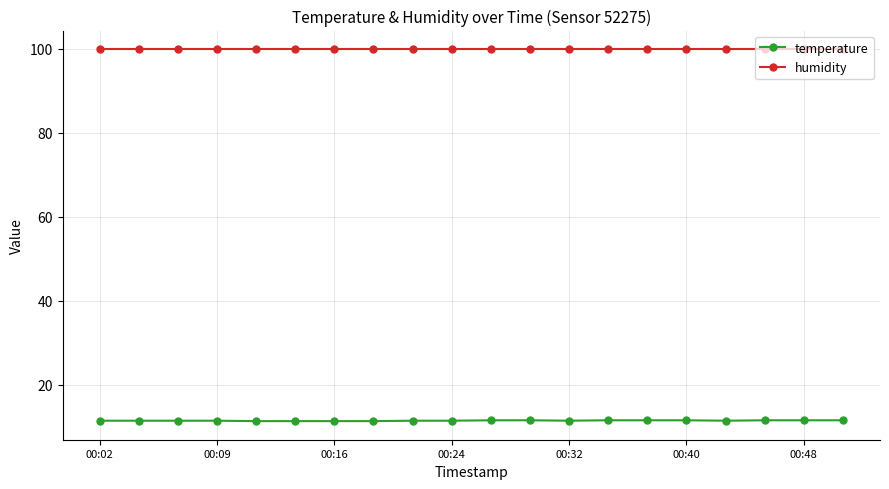

What is the highest value of the humidity series?

99.9